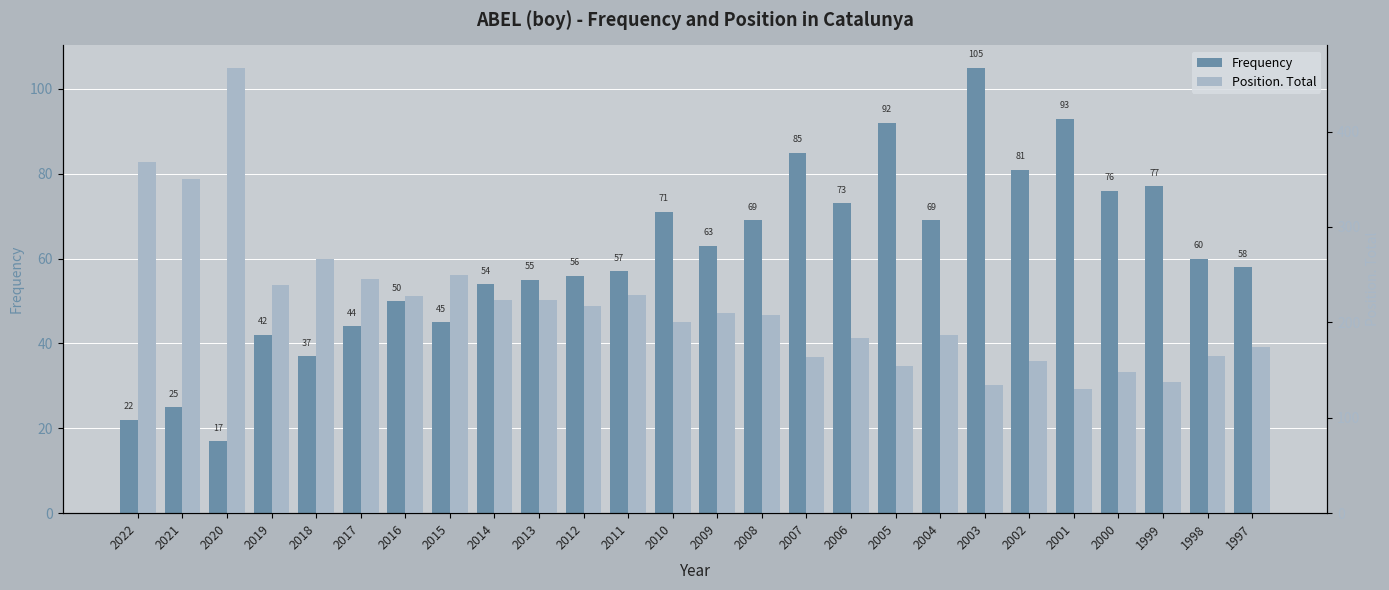

What is the difference between the highest and lowest values at 2009?

147